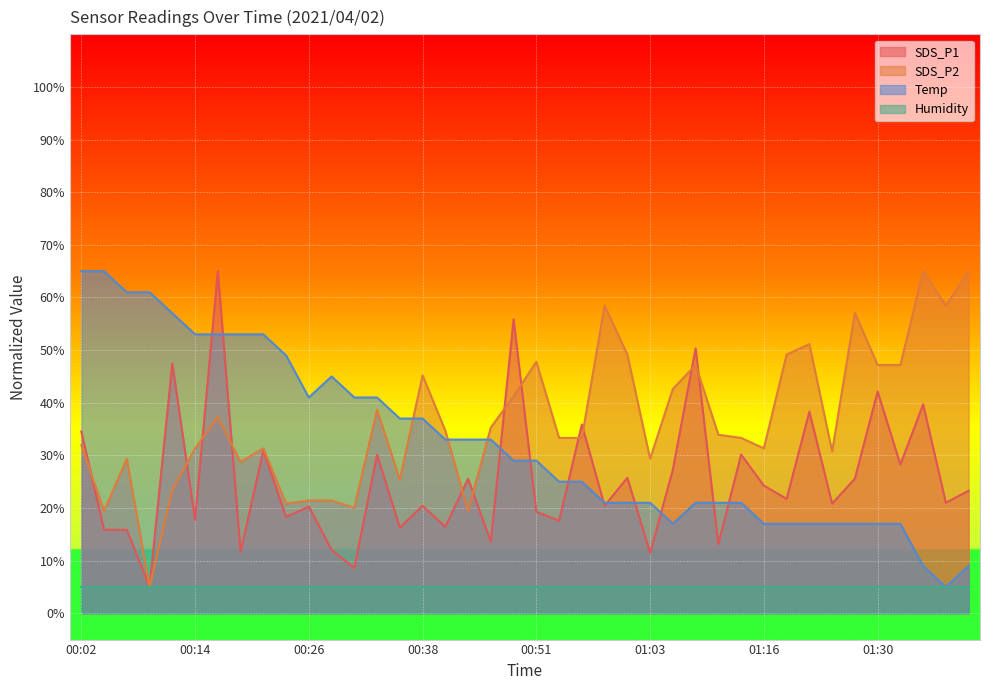

What is the difference between the SDS_P2 values at 00:26 and 00:24?

0.6